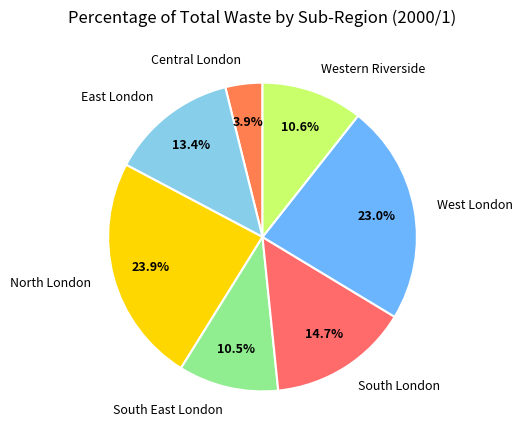

To the nearest percent, what is the difference between the largest and smallest slice percentages?

20%